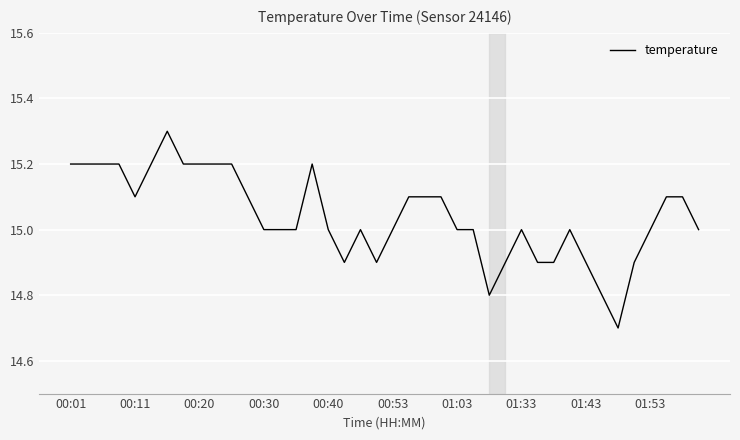

What is the difference between the maximum and minimum values?

0.6